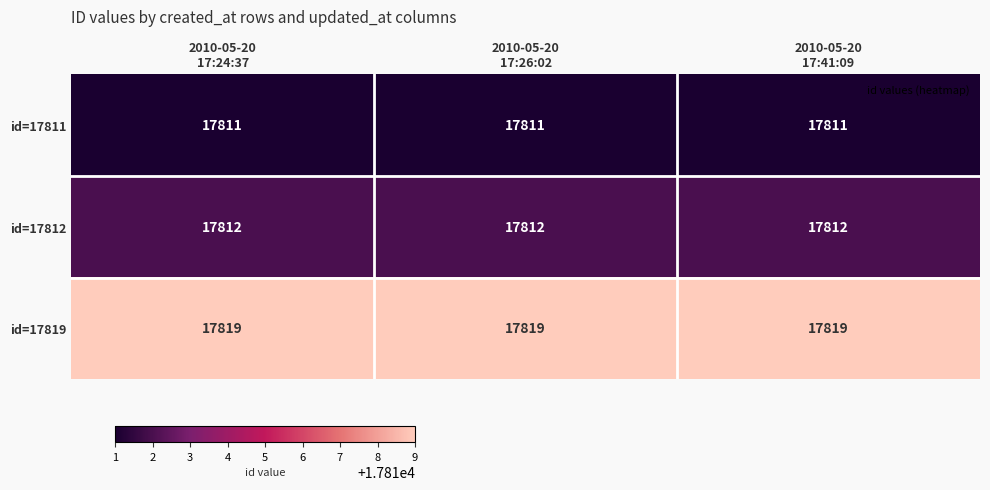

Count the number of categories in the chart.

3